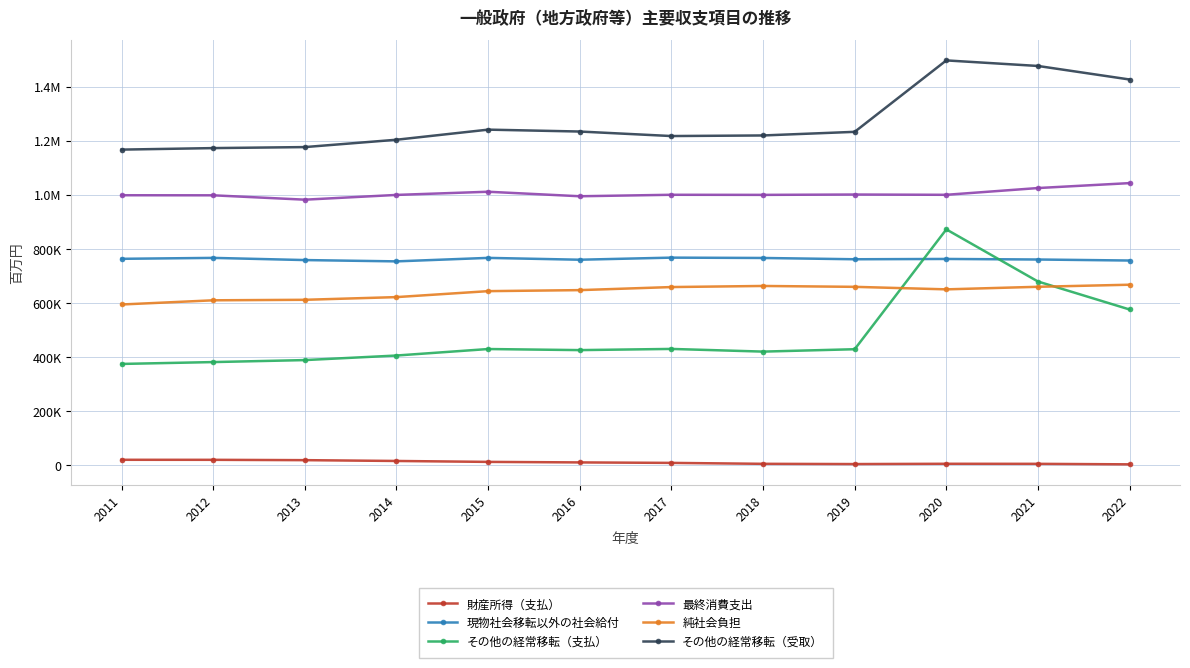

Does the chart display data point markers on the line(s)?

Yes